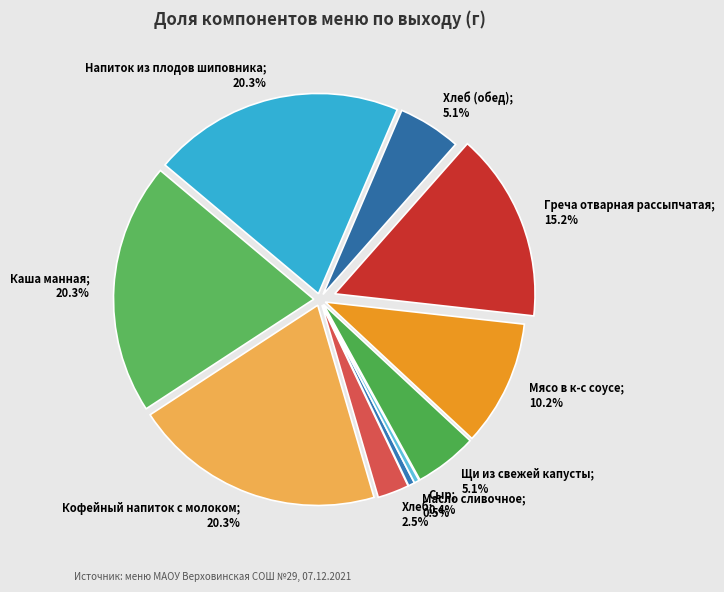

Is it true that Хлеб (обед) is 5% of the pie?

True